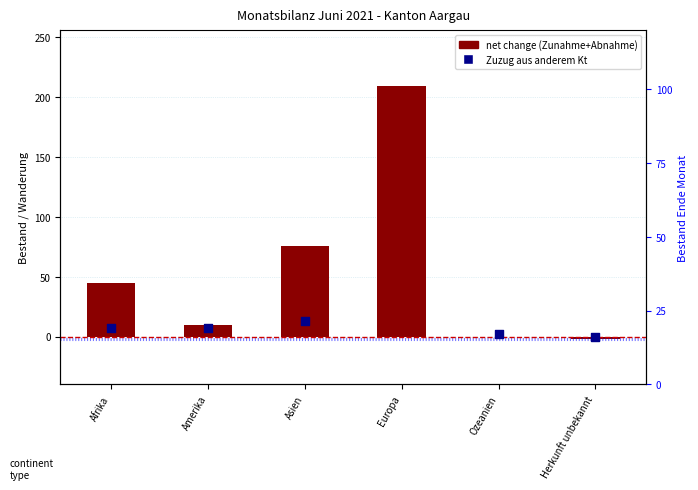

At which category is the sum across all series the highest?

Europa